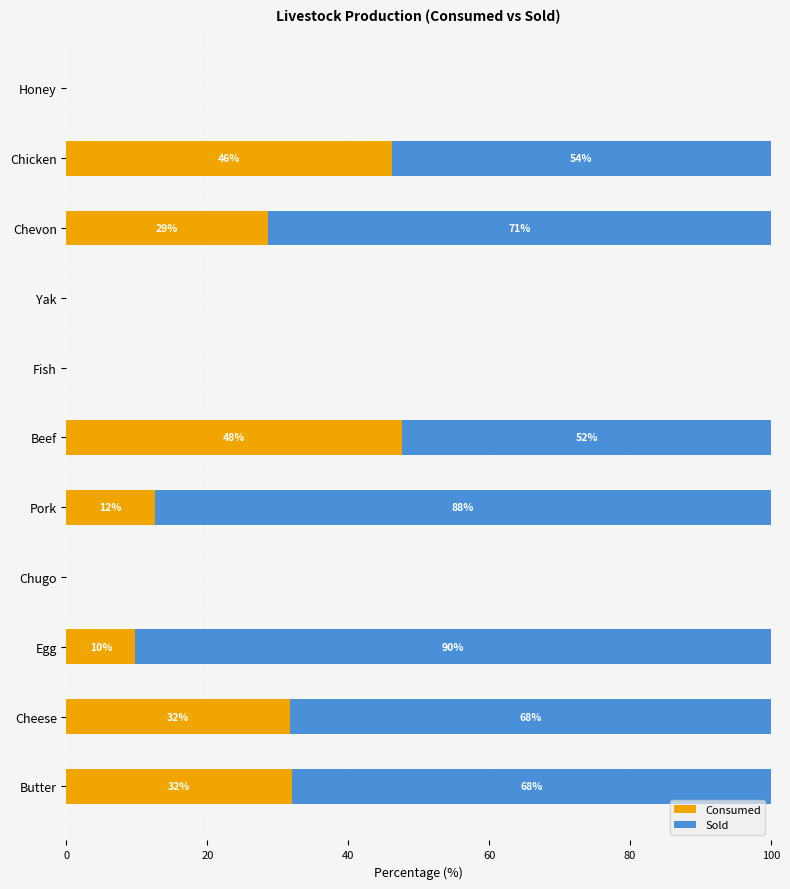

What is the total value across all series at Beef?

100.0